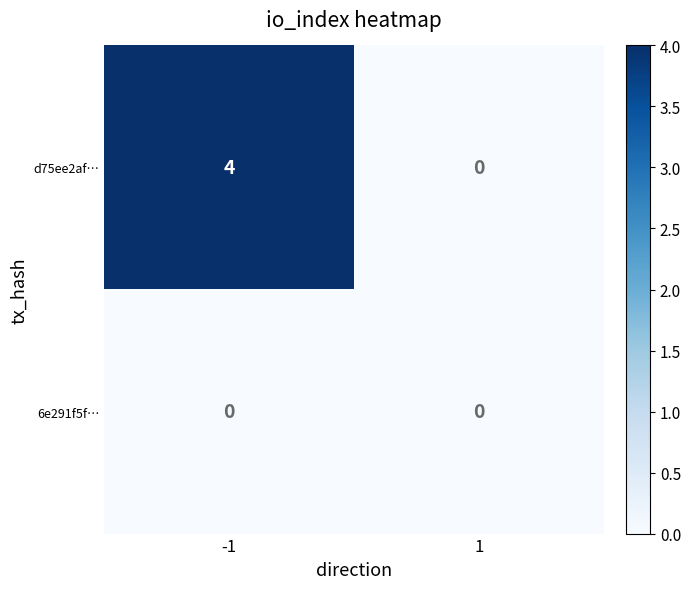

Which series has the largest total across all categories?

d75ee2af…